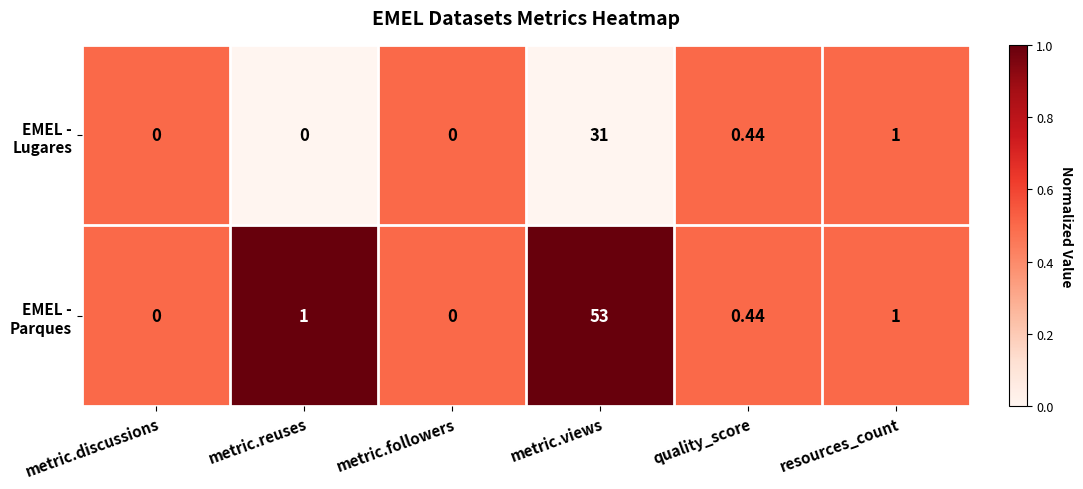

At which category does the chart reach its peak across all series?

metric.views